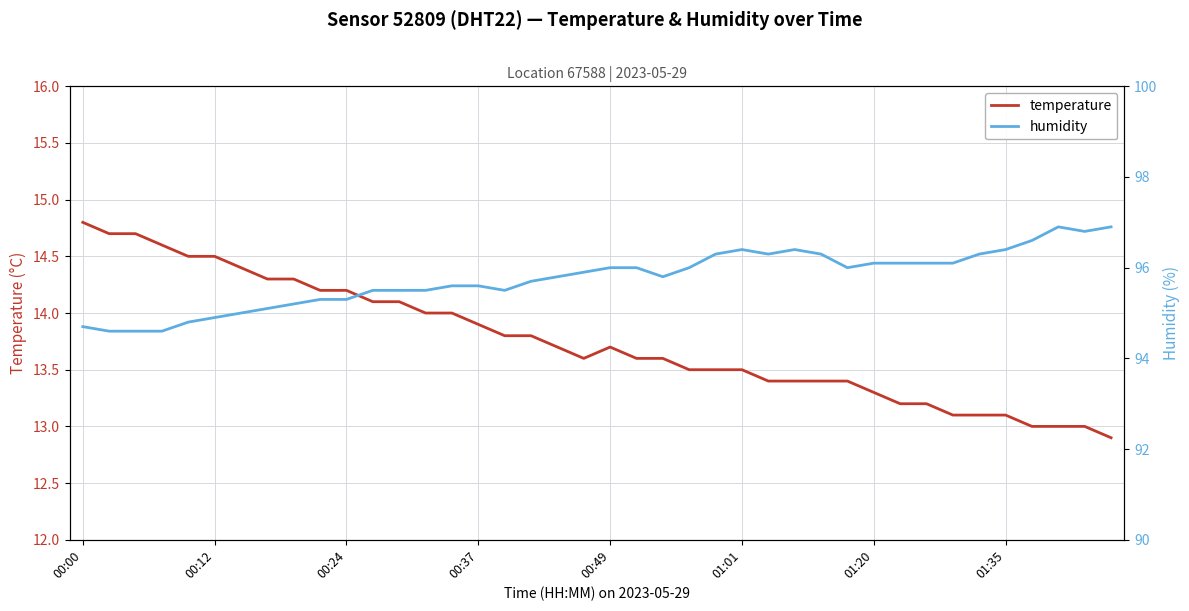

Which series has the largest total across all categories?

humidity